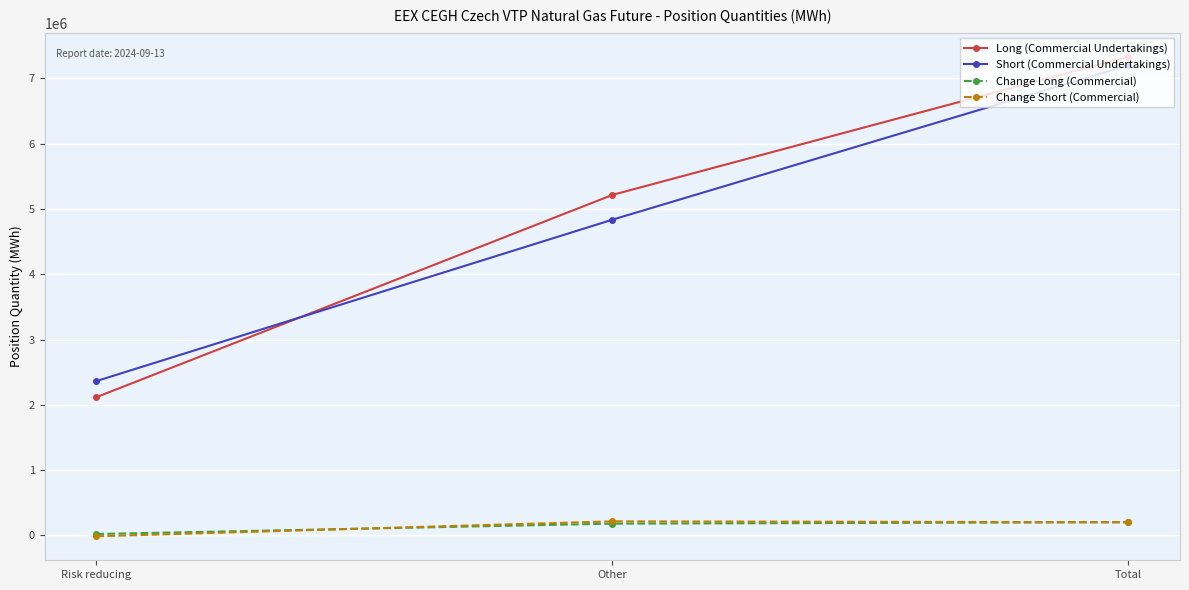

The value of Change Short (Commercial) at Total is 202746. True or false?

True